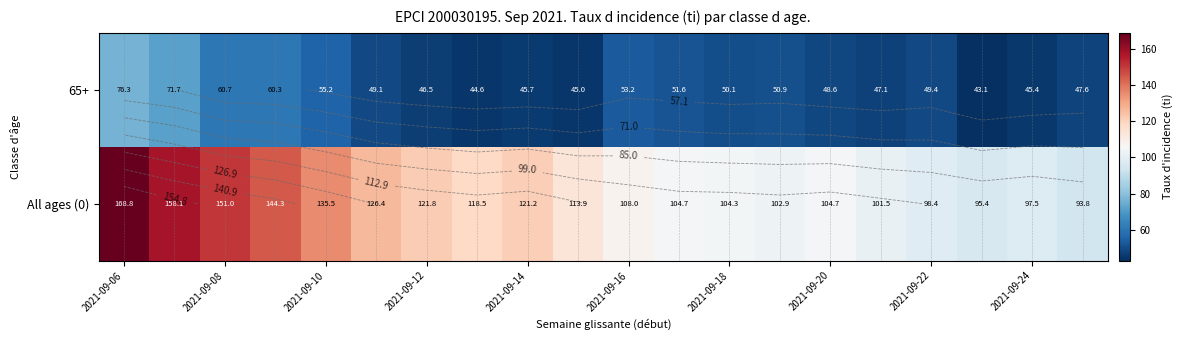

What is the difference between the second highest and second lowest values in the 65+ series?

27.1